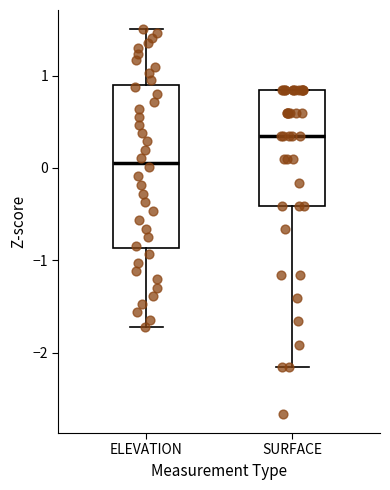

Which box is the tallest, from its lower edge to its upper edge?

ELEVATION